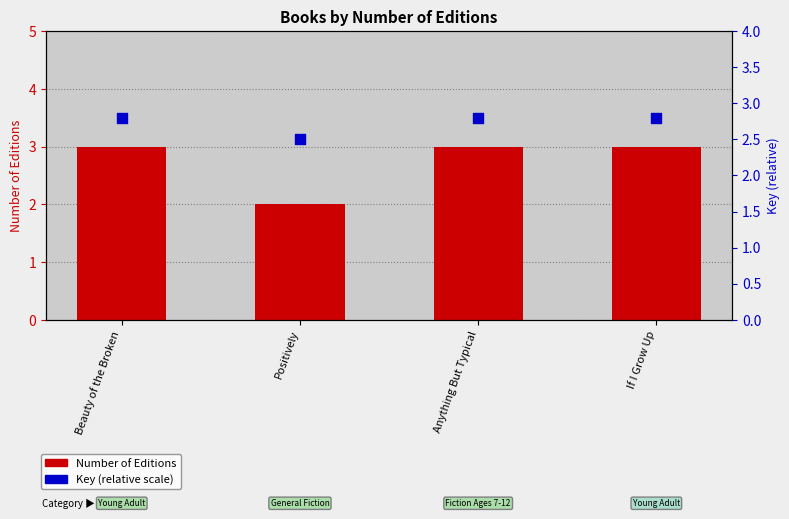

What are all the series names shown in the legend?

Number of Editions, Key (relative scale)